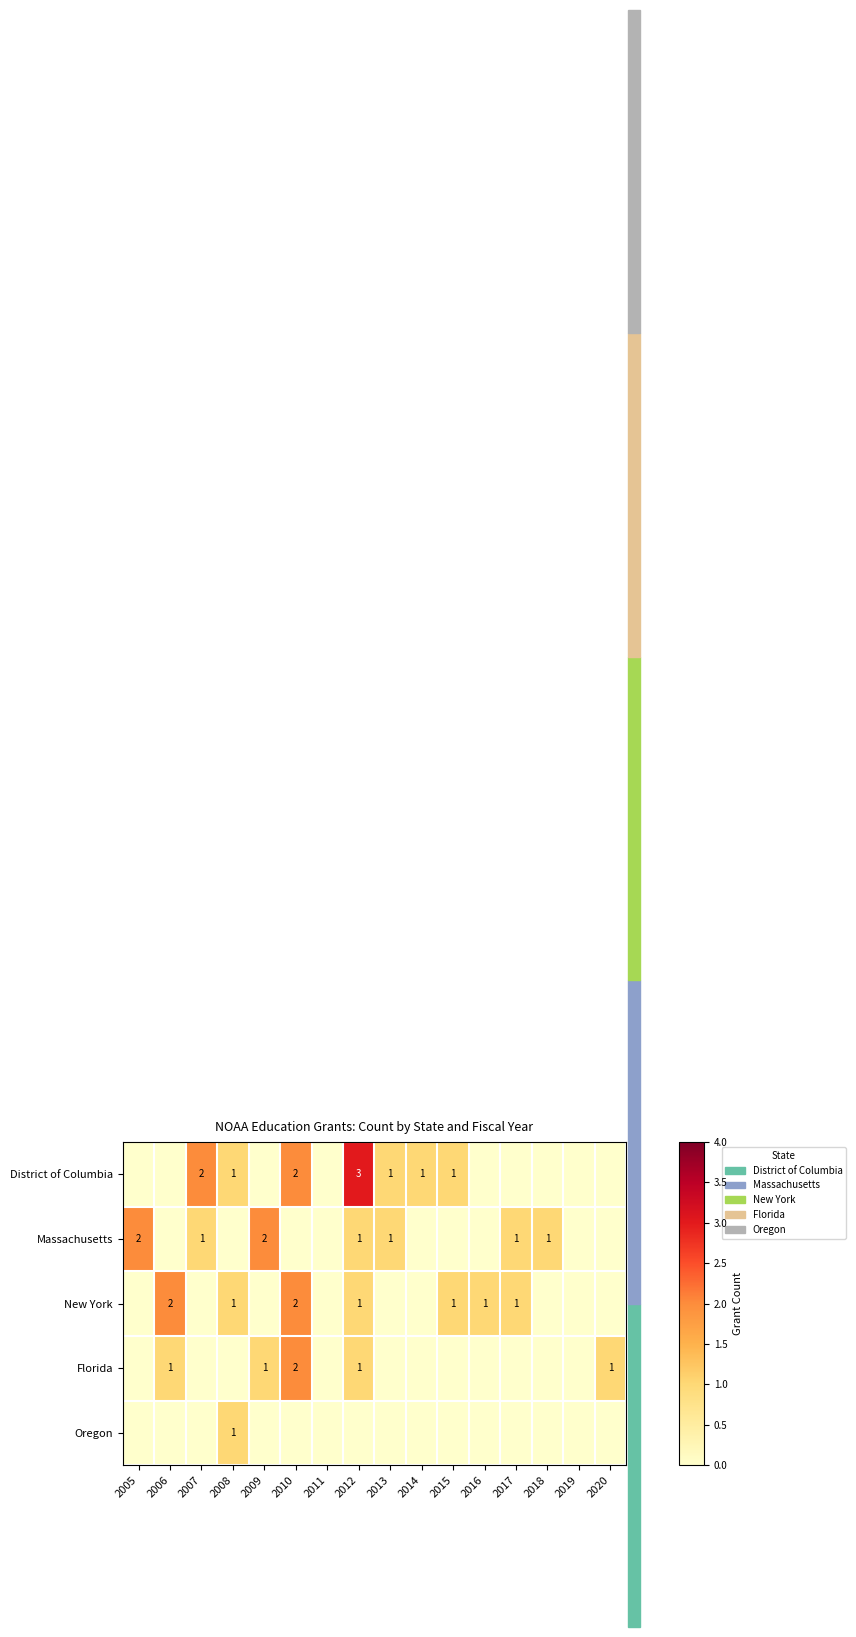

True or false: Florida has a value of 2 at 2010.

True